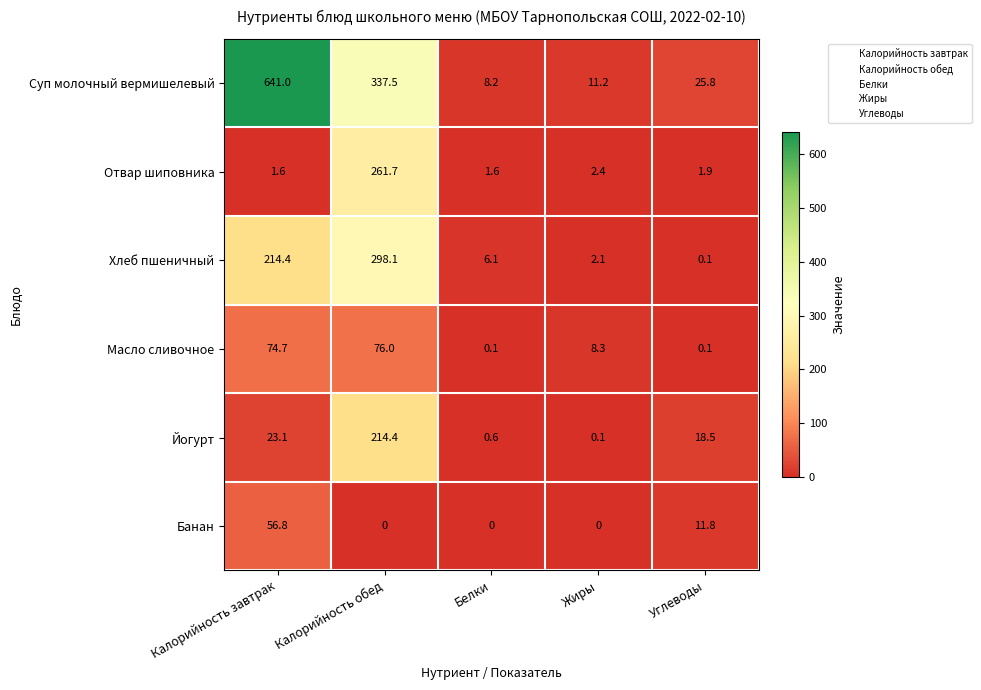

Reading left to right, what are all the values shown in this chart?

Суп молочный вермишелевый: Калорийность завтрак=641.0	Калорийность обед=337.5	Белки=8.2	Жиры=11.2	Углеводы=25.8
Отвар шиповника: Калорийность завтрак=1.6	Калорийность обед=261.7	Белки=1.6	Жиры=2.4	Углеводы=1.9
Хлеб пшеничный: Калорийность завтрак=214.4	Калорийность обед=298.1	Белки=6.1	Жиры=2.1	Углеводы=0.1
Масло сливочное: Калорийность завтрак=74.7	Калорийность обед=76.0	Белки=0.1	Жиры=8.3	Углеводы=0.1
Йогурт: Калорийность завтрак=23.1	Калорийность обед=214.4	Белки=0.6	Жиры=0.1	Углеводы=18.5
Банан: Калорийность завтрак=56.8	Калорийность обед=0.0	Белки=0.0	Жиры=0.0	Углеводы=11.8